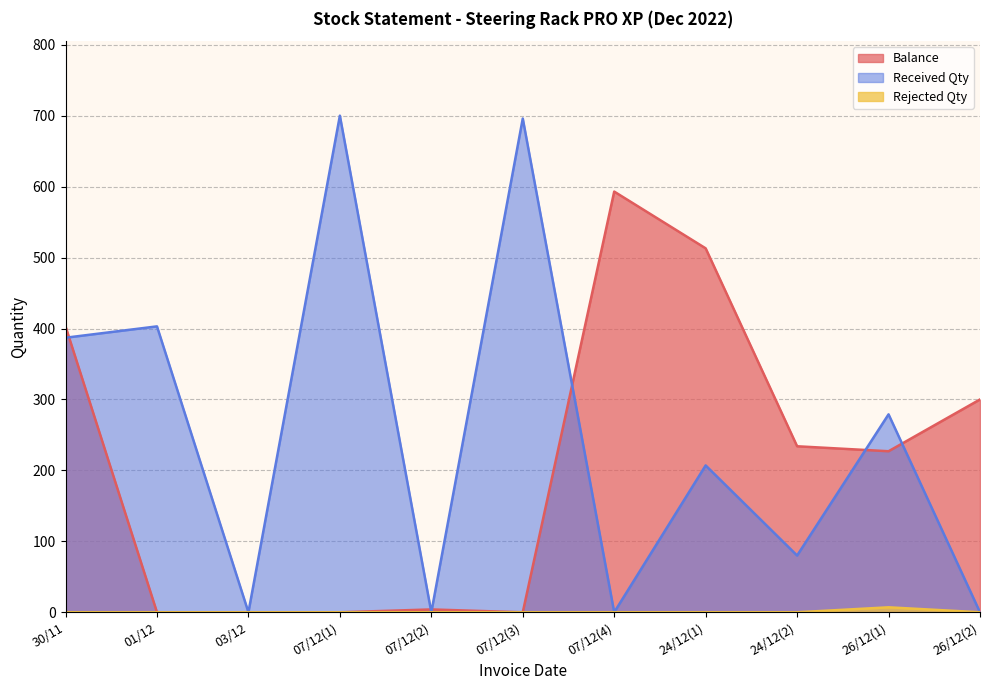

Which series has the largest range (max minus min)?

Received Qty